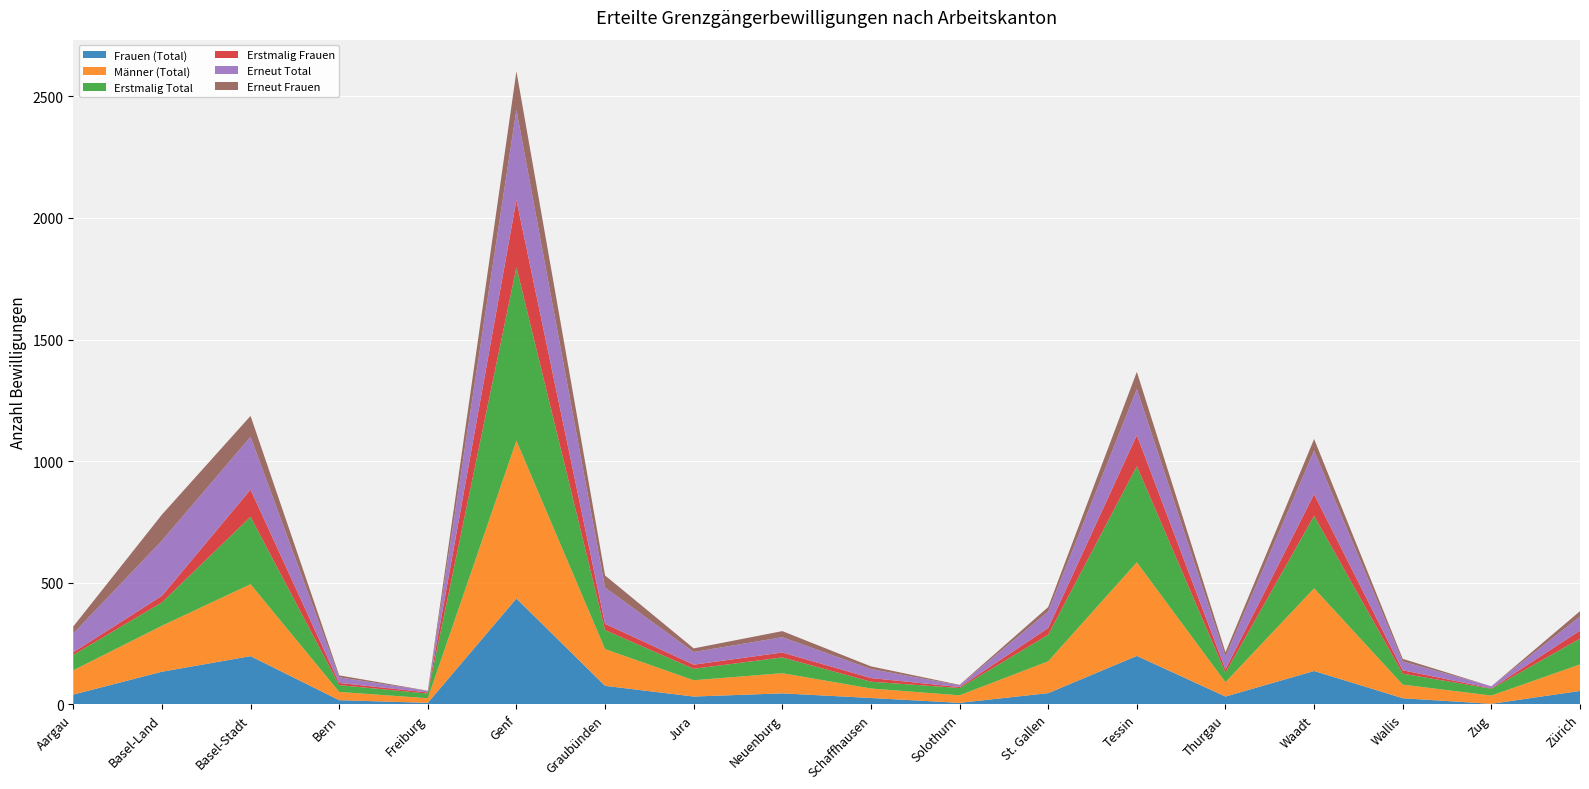

Reading left to right, extract all data points from this chart.

Frauen (Total): 40	134	198	17	6	435	76	32	45	26	6	46	199	32	137	25	2	55
Männer (Total): 100	189	296	34	19	649	151	67	83	39	31	131	385	59	340	56	34	109
Erstmalig Total: 63	96	277	28	19	713	78	47	65	28	30	109	395	39	298	45	28	106
Erstmalig Frauen: 11	27	112	9	5	277	26	17	20	15	4	28	128	14	89	14	2	33
Erneut Total: 77	227	217	23	6	371	149	52	63	37	7	68	189	52	179	36	8	58
Erneut Frauen: 29	107	86	8	1	158	50	15	25	11	2	18	71	18	48	11	0	22